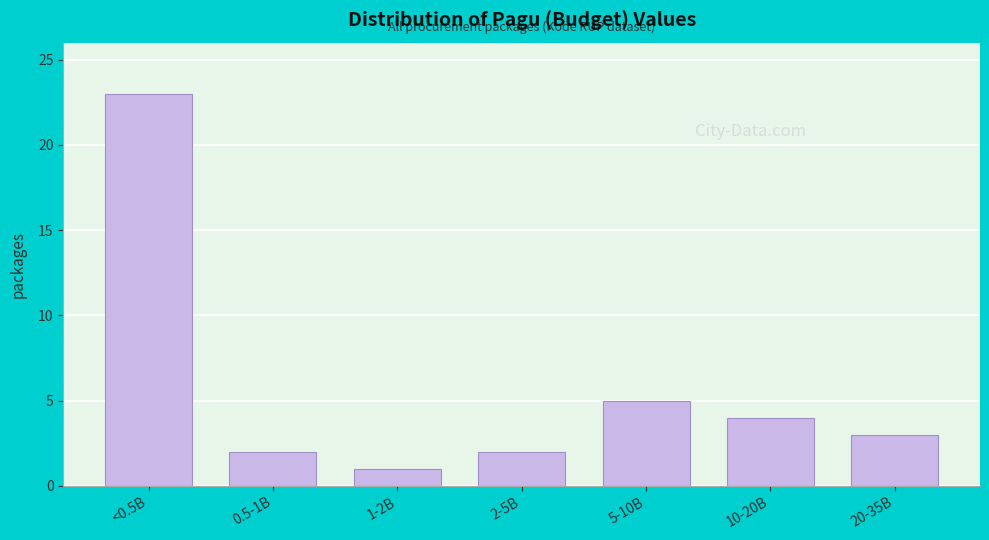

Reading left to right, list all the values displayed in this chart.

23	2	1	2	5	4	3